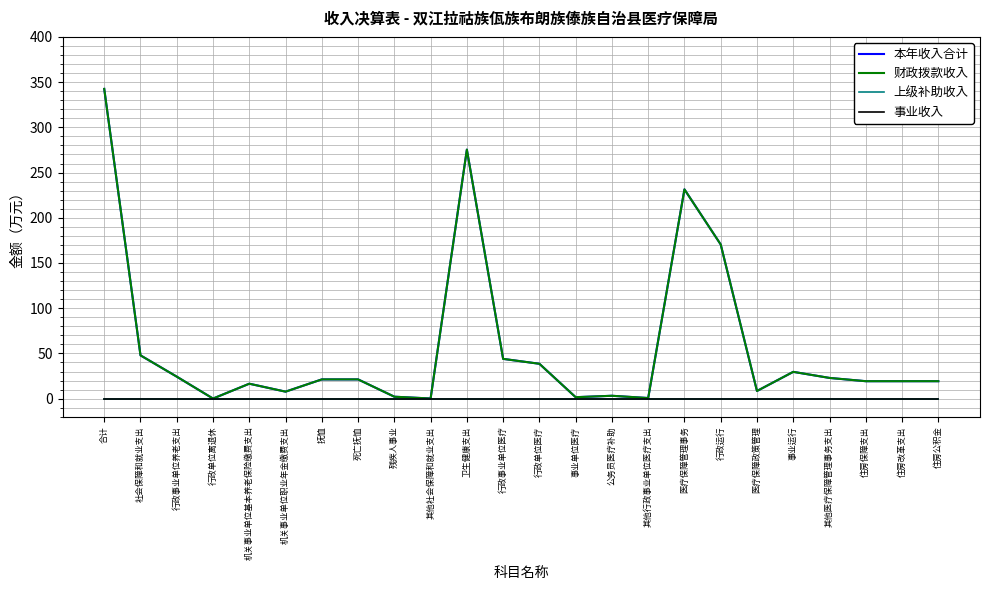

Does the chart display data point markers on the line(s)?

No